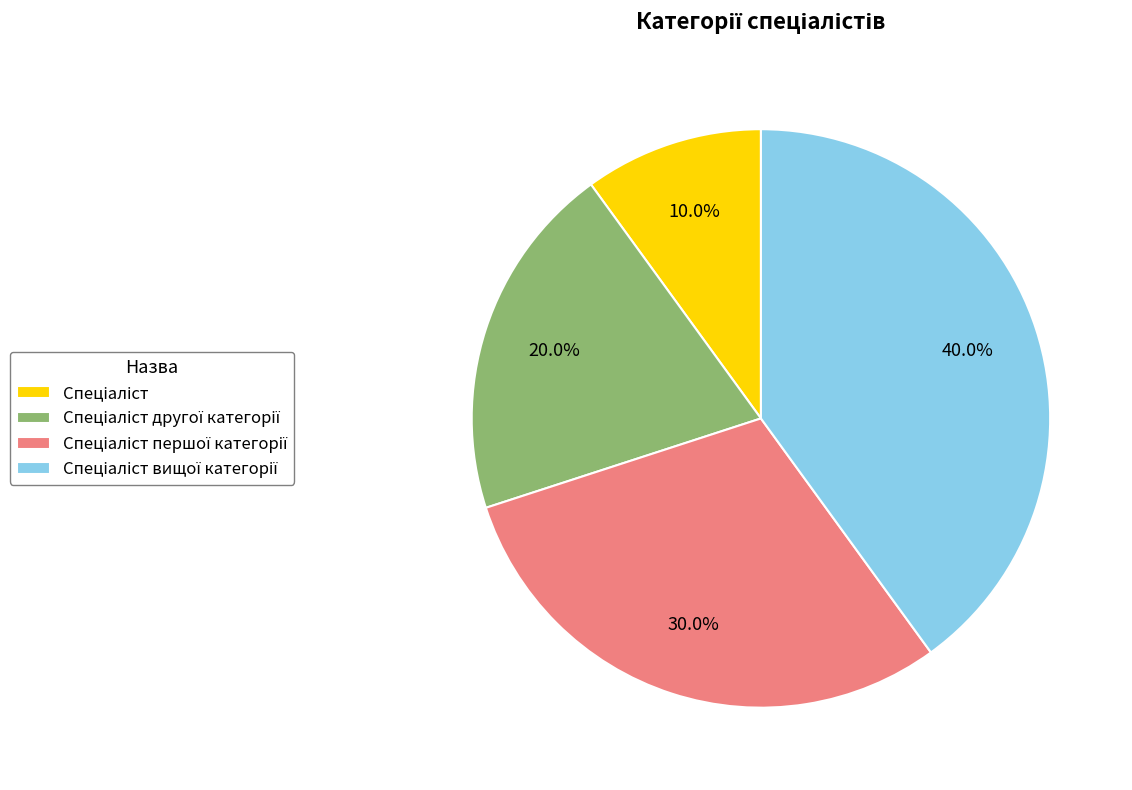

Is there any slice that represents more than half of the pie?

No